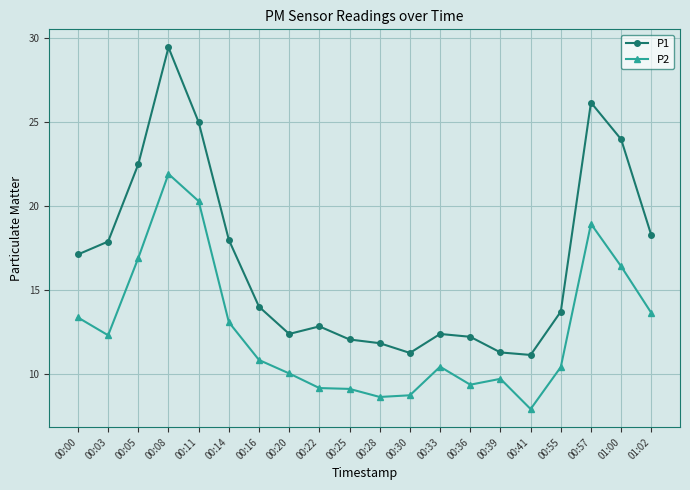

At which category does P2 reach its first local valley?

00:03